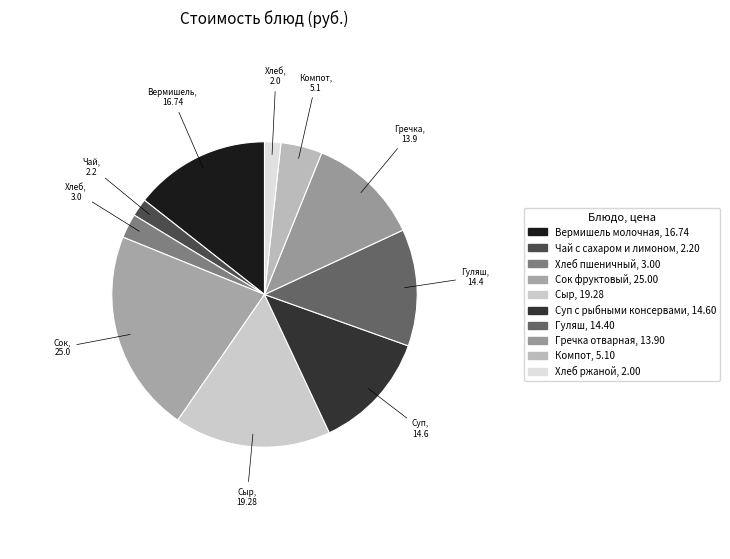

True or false: Гречка отварная accounts for 20% of the total.

False